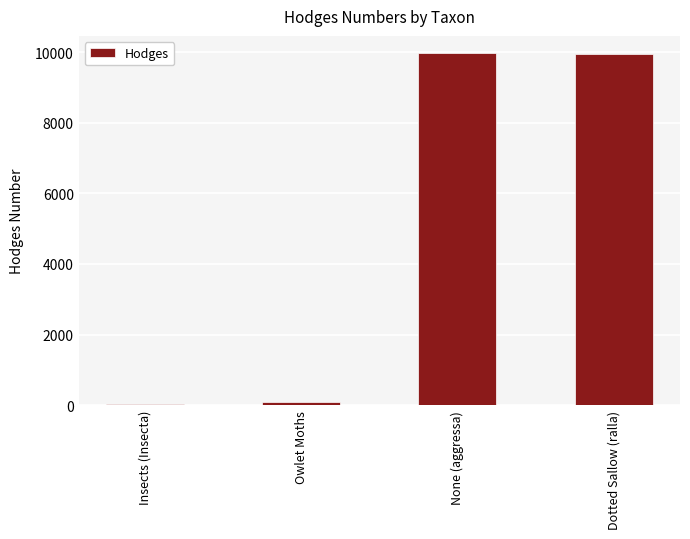

Read the value at None (aggressa).

9963.0